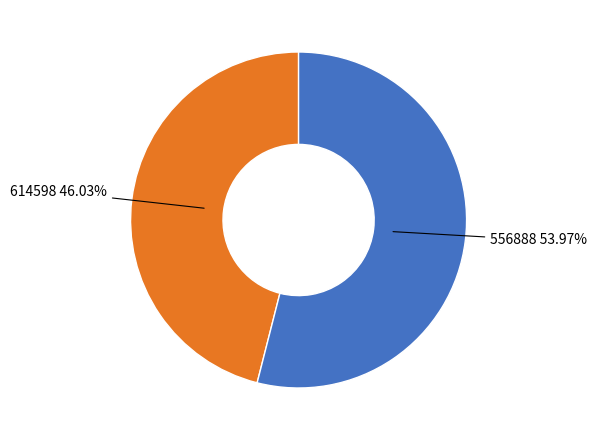

Is there any slice that represents more than half of the pie?

Yes